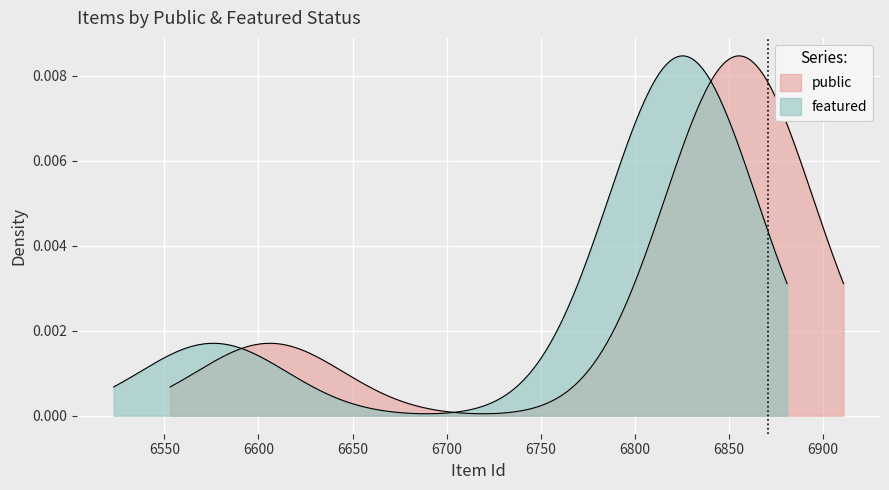

How many data points does each series have?

12